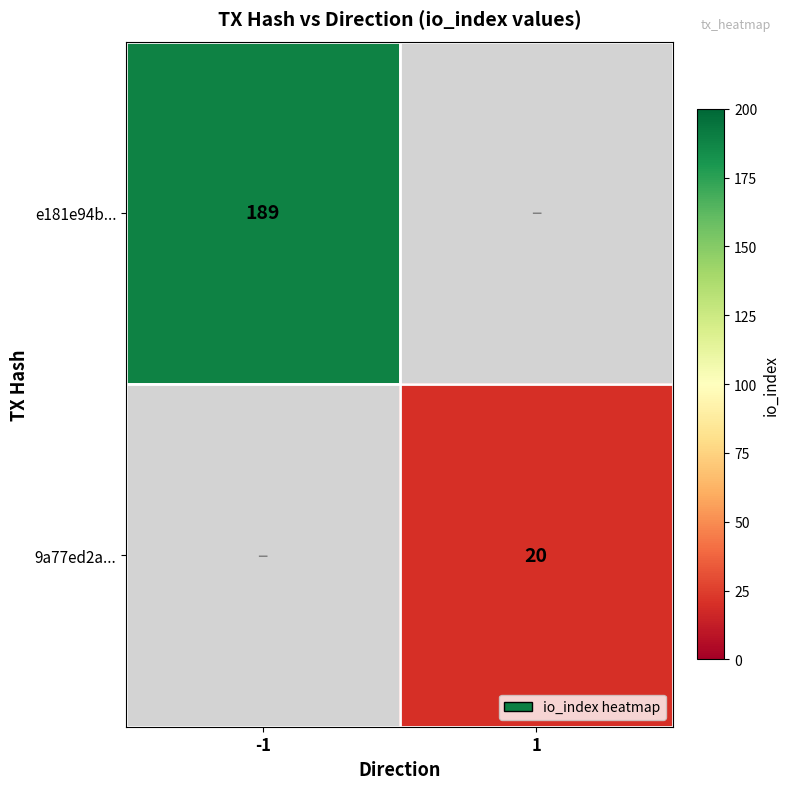

True or false: 9a77ed2a... has a value of 20 at 1.

True